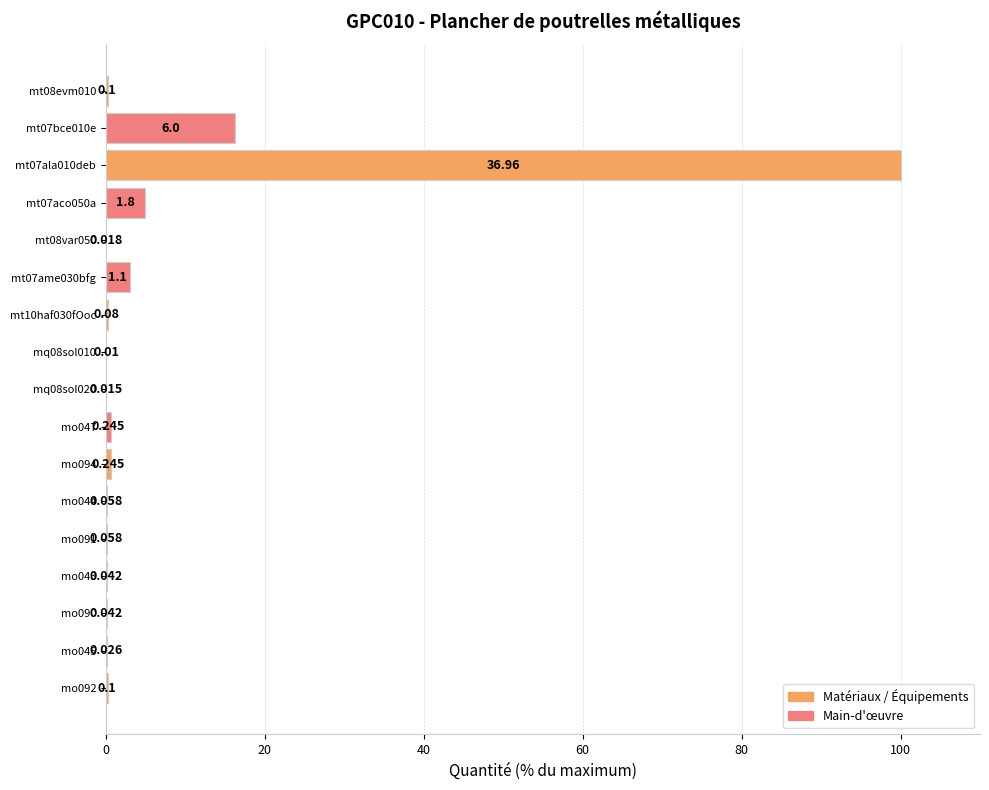

What is the difference between the second highest and second lowest values?

16.2